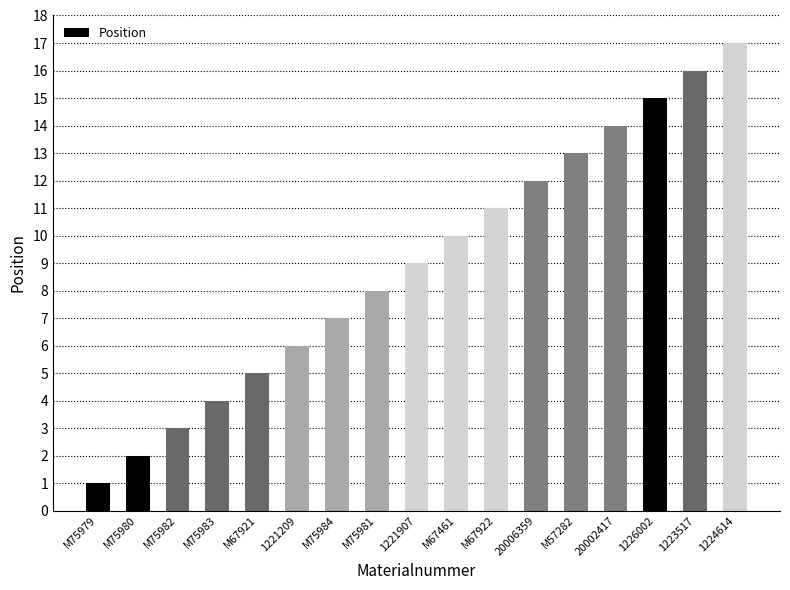

The chart shows a value of 7 at M75984. True or false?

True